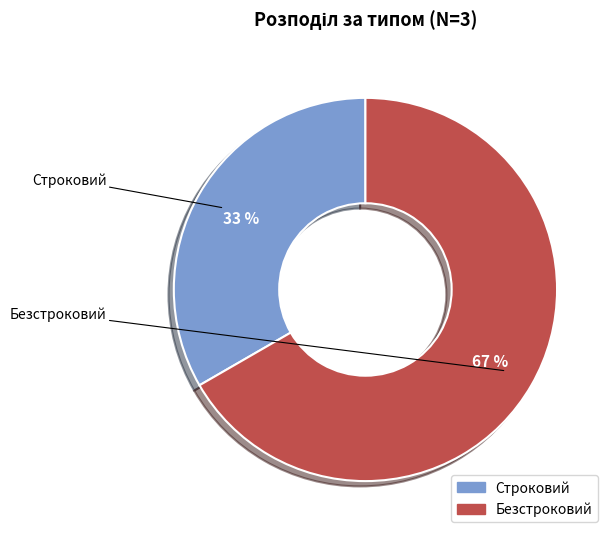

Which slice represents more than half of the pie?

Безстроковий